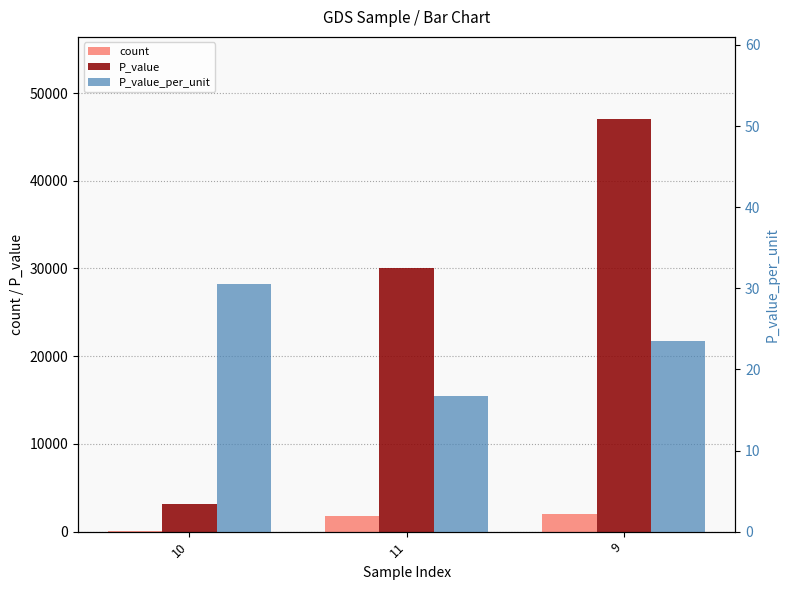

Which category has the highest value across all series?

9